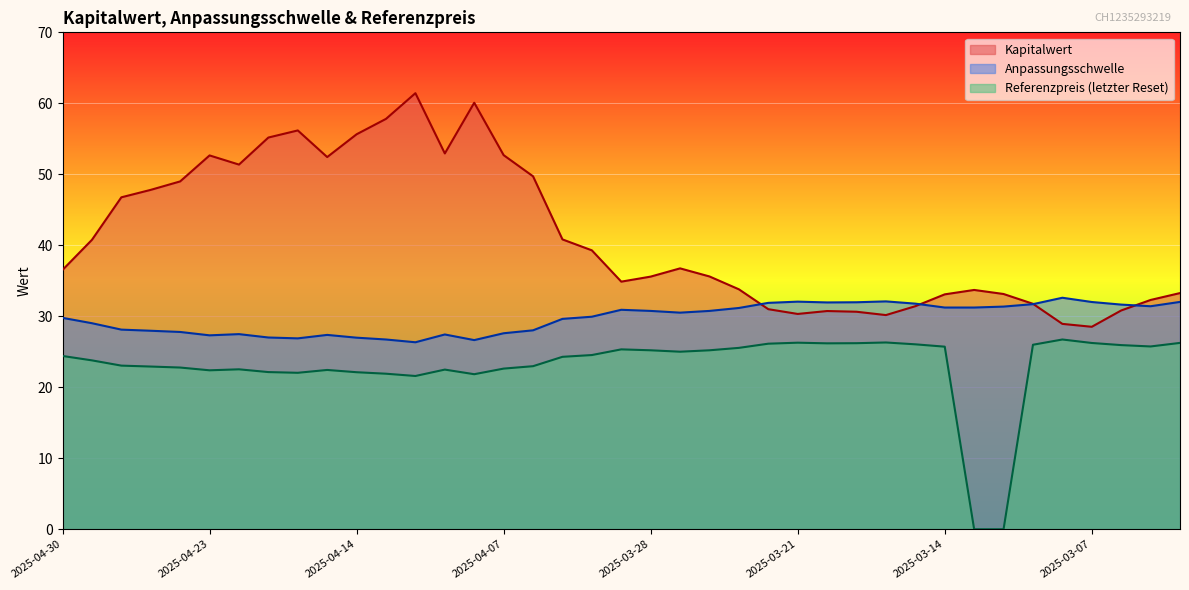

At how many categories does at least one series exceed 45?

15